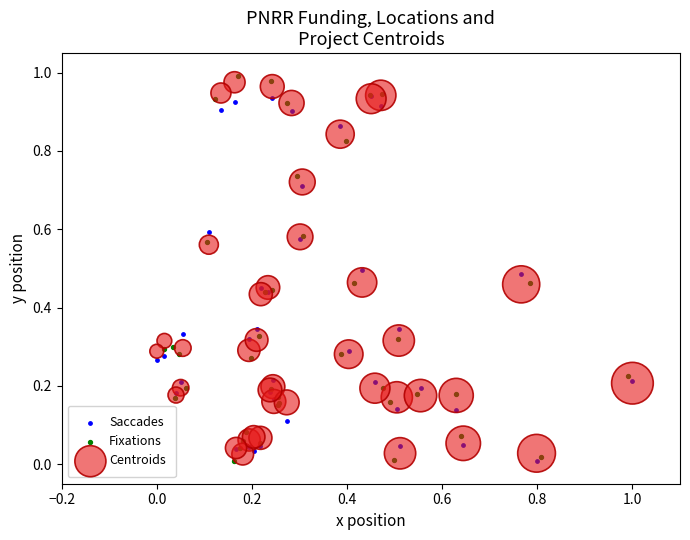

Which series has the largest Y range (max minus min)?

Fixations